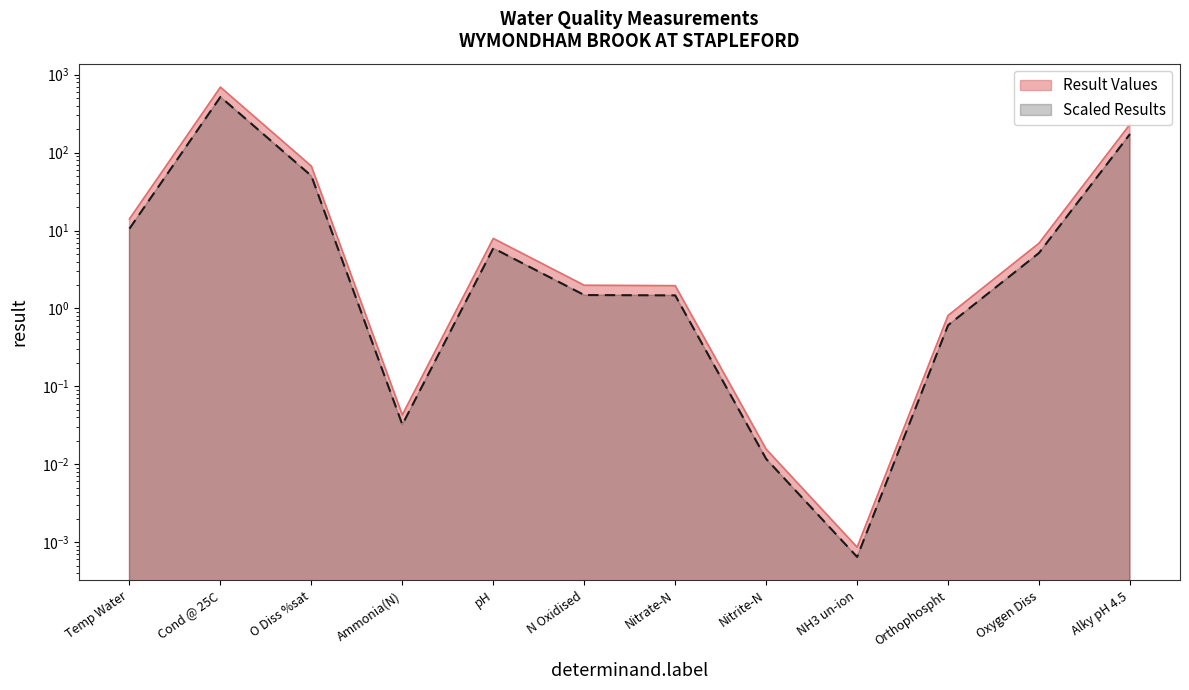

What is the change in value from N Oxidised to Orthophospht?

-1.2